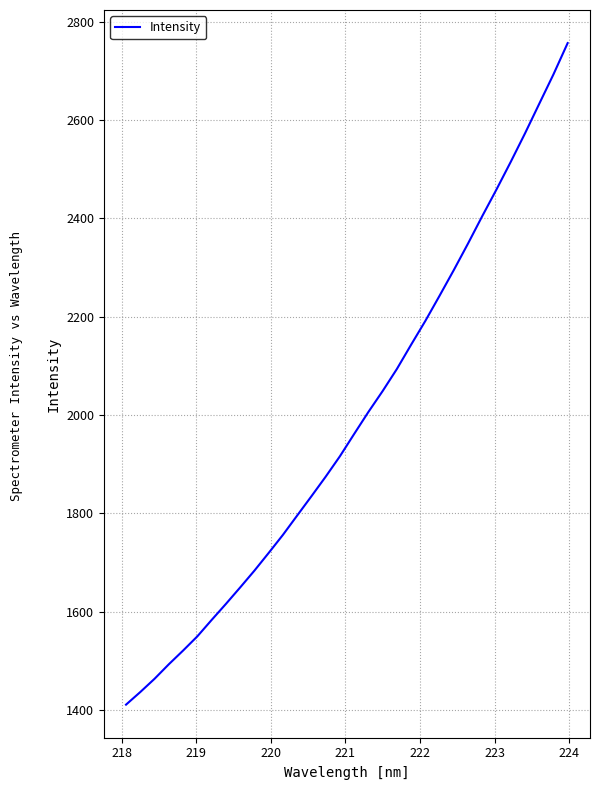

Reading right to left, extract all data points from this chart.

2756.3	2692.6	2632.7	2572.6	2514.8	2458.8	2404.6	2348.8	2294.9	2242.7	2191.4	2143.0	2093.6	2048.8	2006.3	1961.5	1916.2	1874.7	1834.9	1795.7	1756.4	1719.7	1683.7	1649.5	1616.0	1583.4	1550.2	1521.3	1493.4	1463.9	1437.0	1411.4